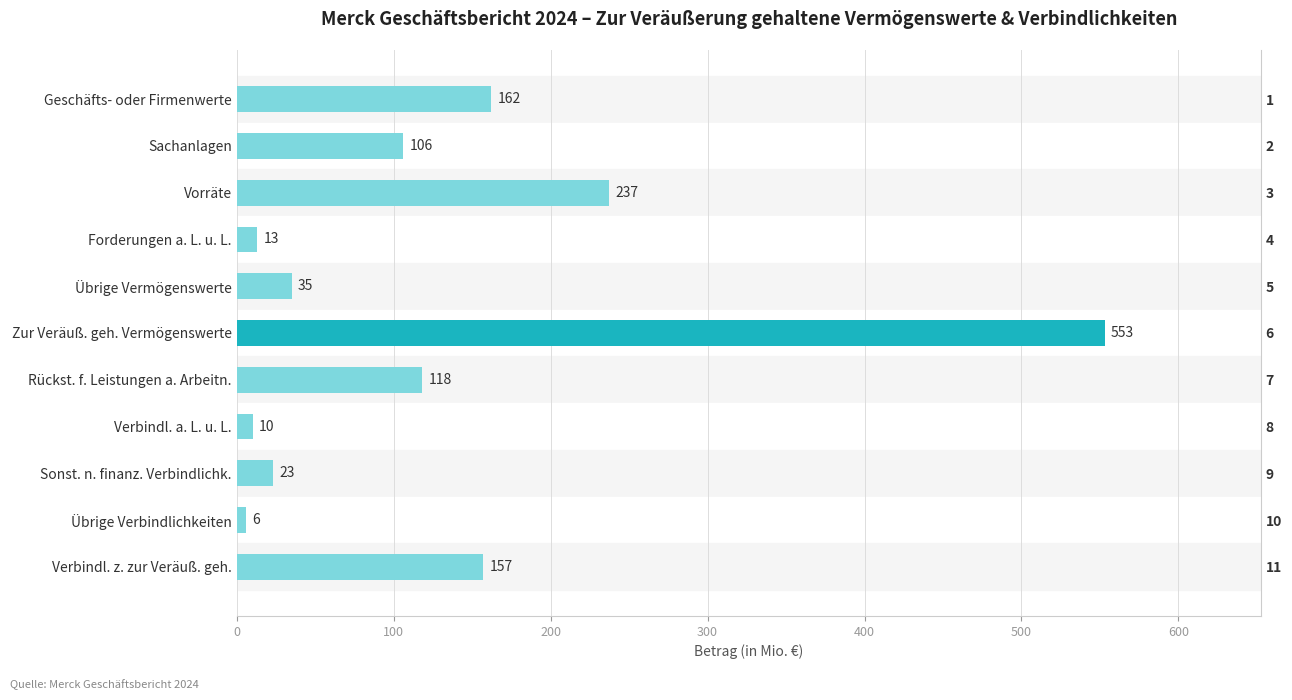

Does the chart contain stacked bars?

No